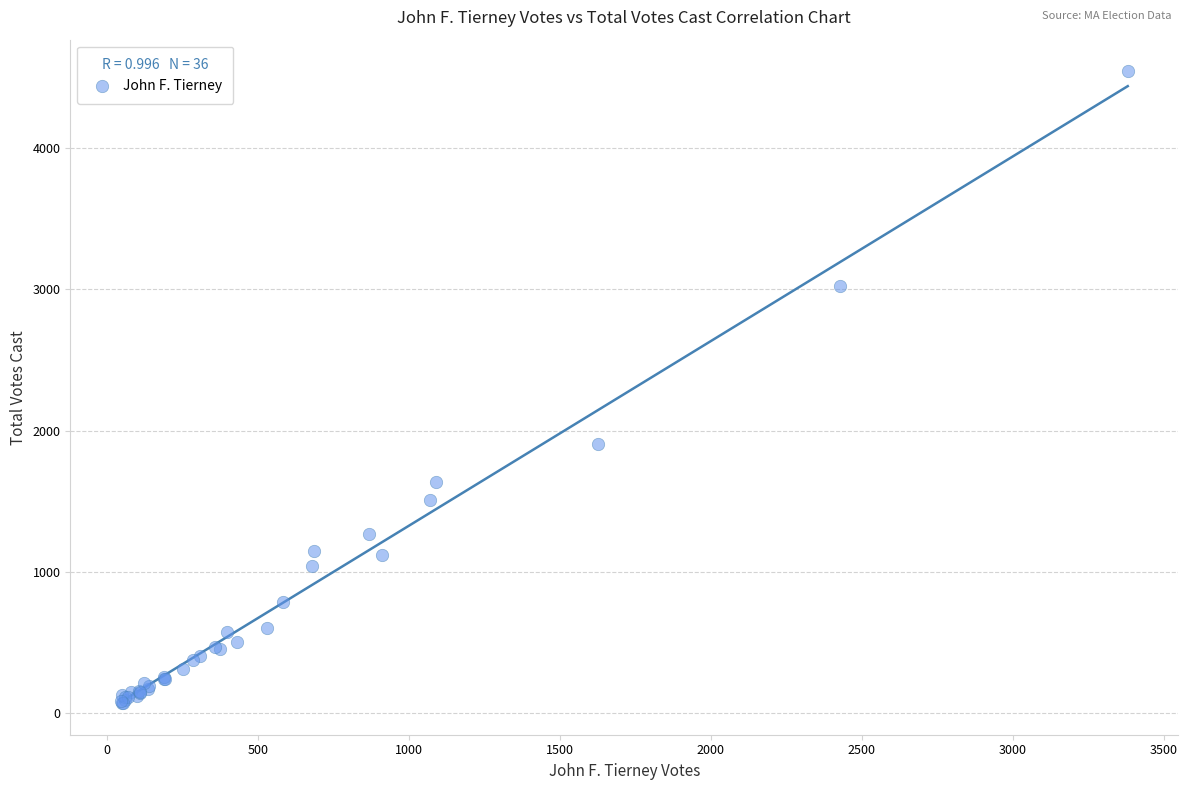

What Y value in the scatter plot is closest to 2307?

1905